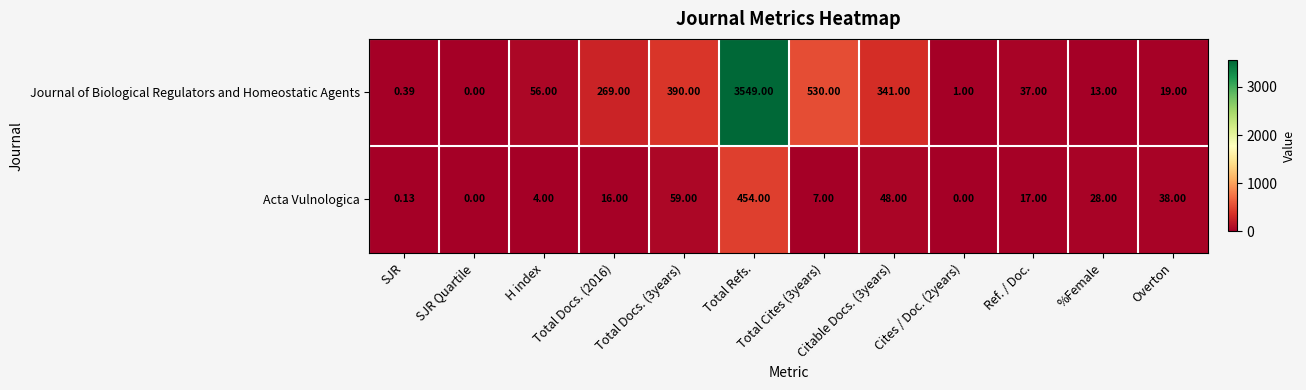

List the series in order of their overall mean, highest first.

Journal of Biological Regulators and Homeostatic Agents, Acta Vulnologica